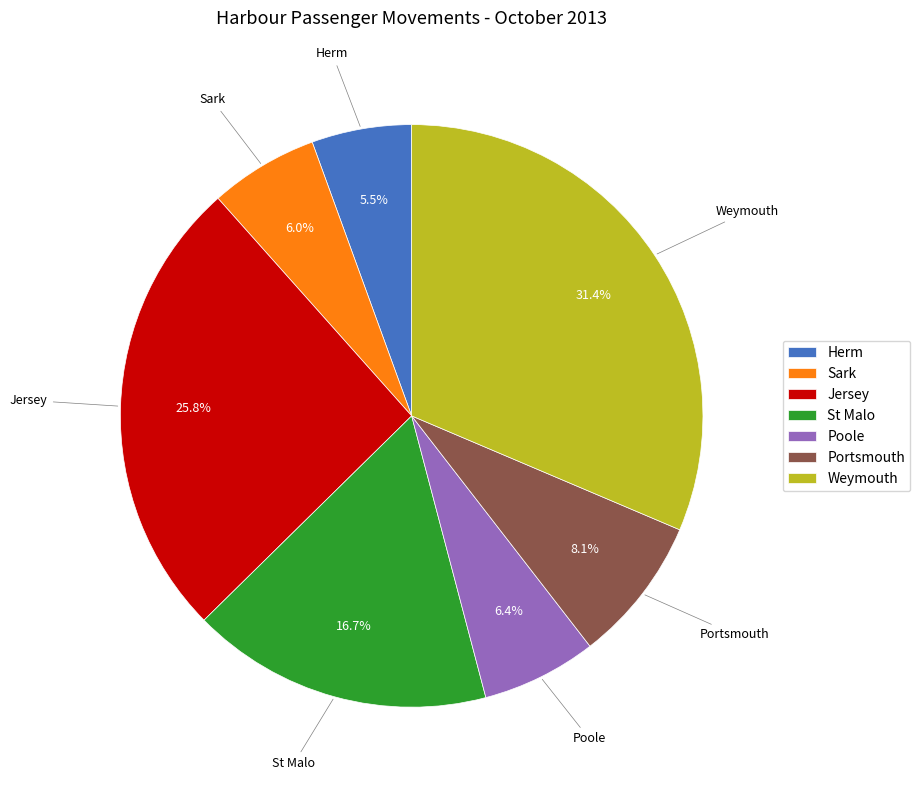

Is Jersey the majority of the pie?

No